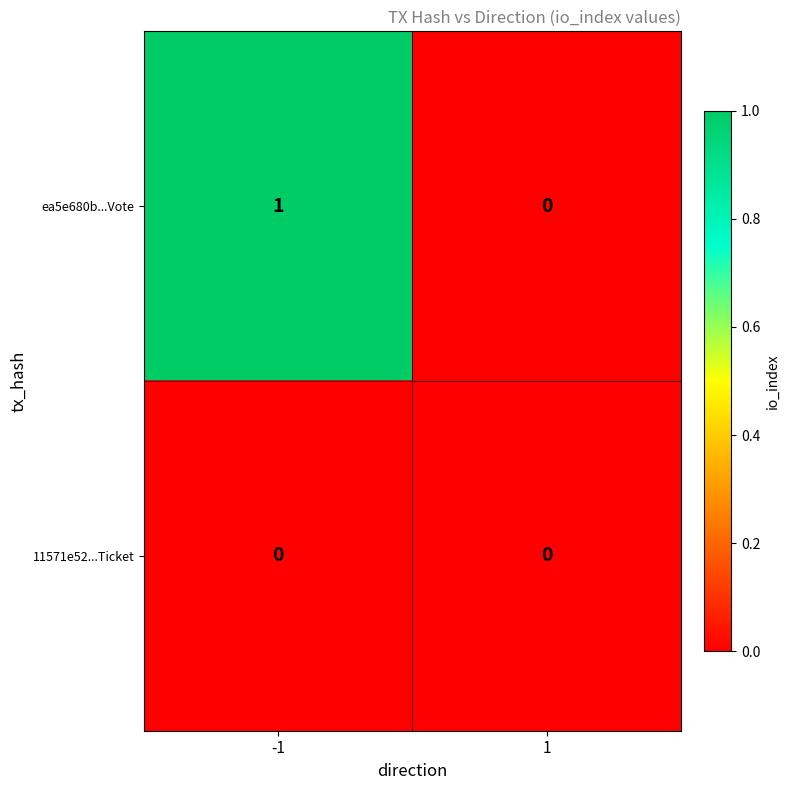

True or false: 11571e52...Ticket has a value of 0 at 1.

True